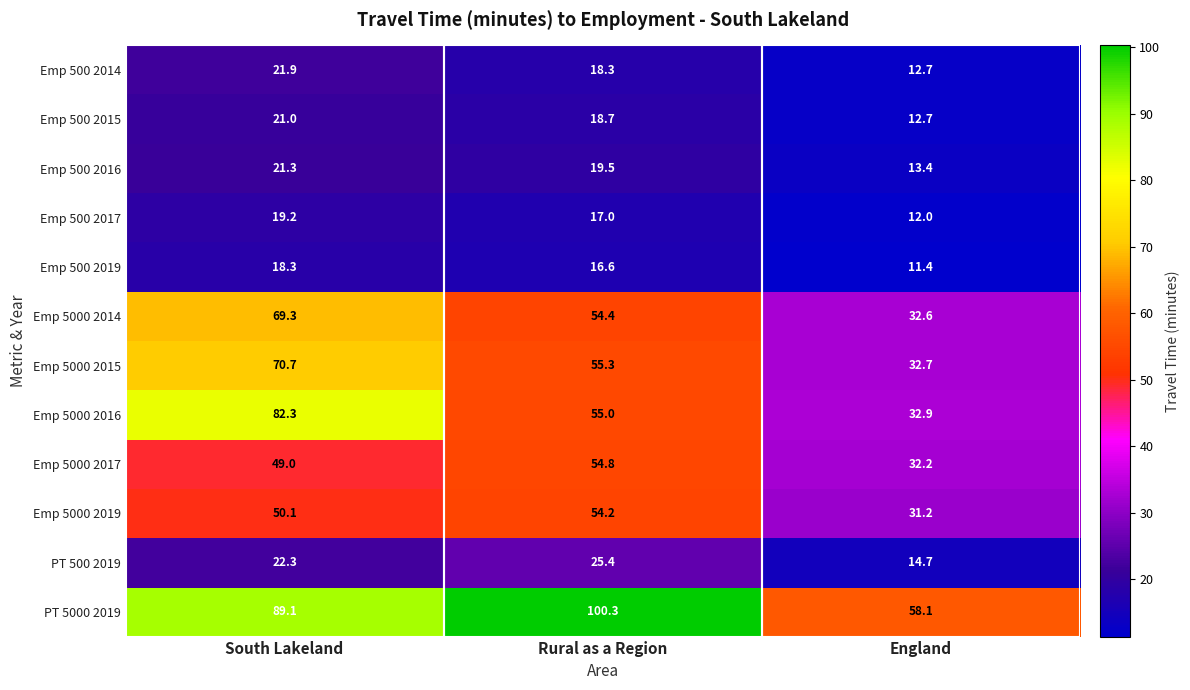

What is the difference between the maximum and second lowest values in the Emp 5000 2014 series?

14.9